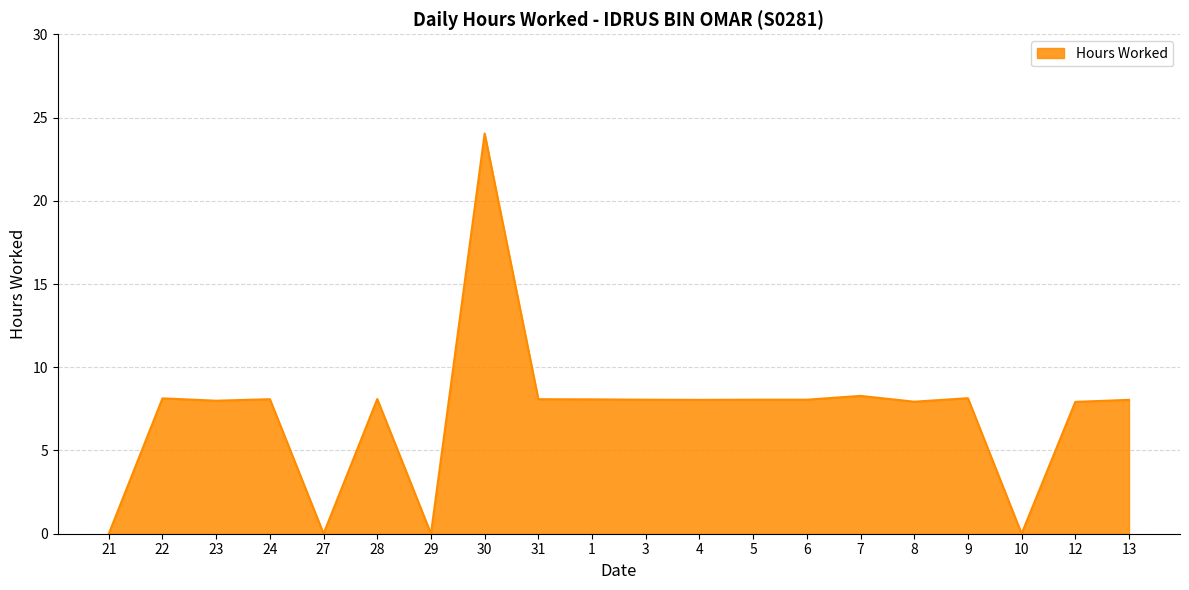

What position from the left is 23?

3